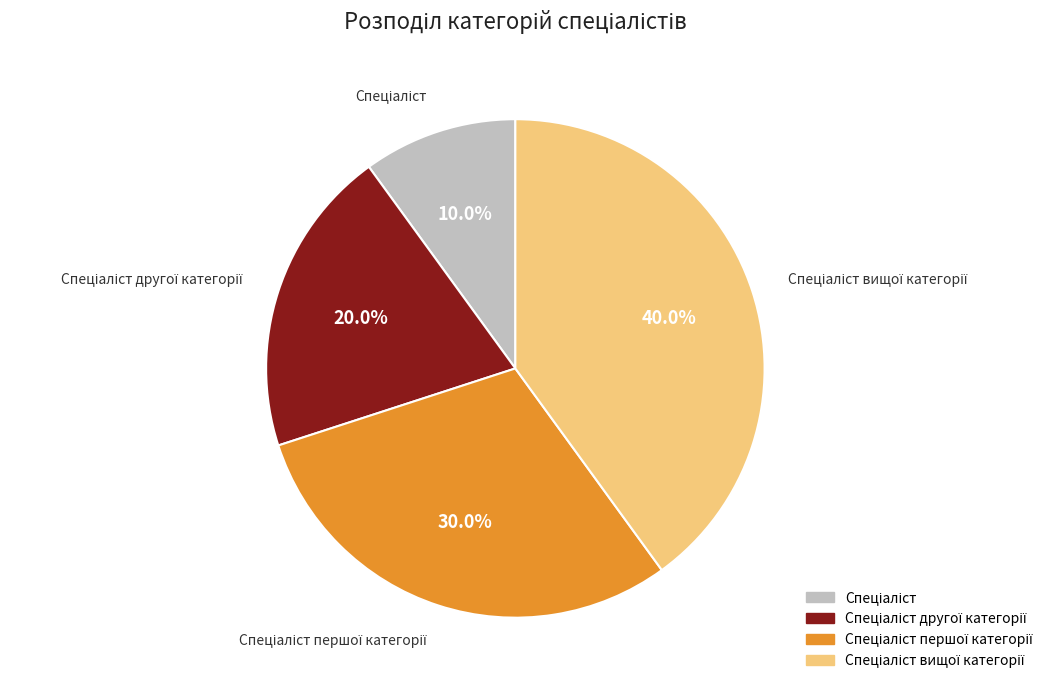

Does any single category account for the majority?

No